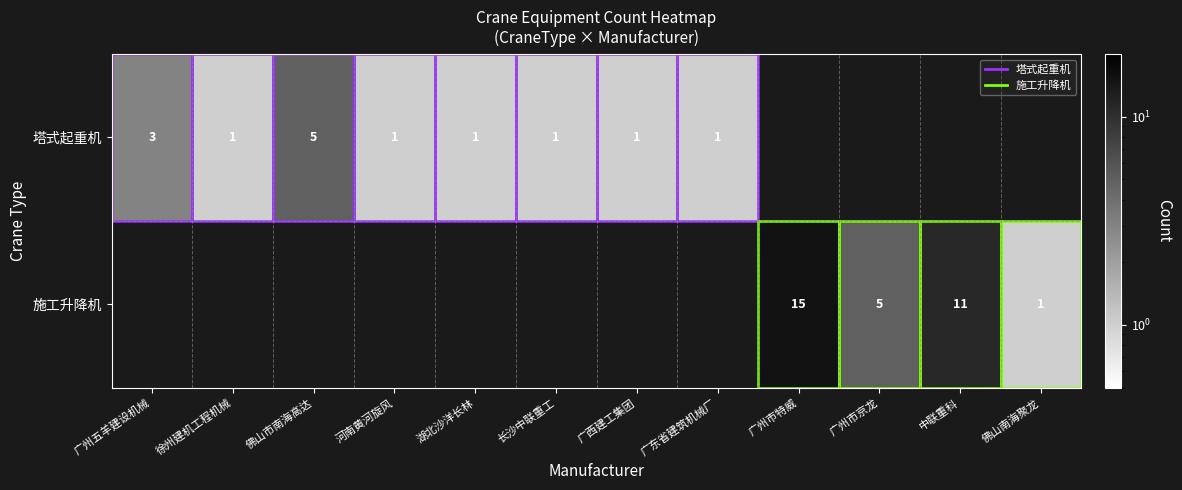

Rank the series by their maximum value, from lowest to highest.

塔式起重机, 施工升降机